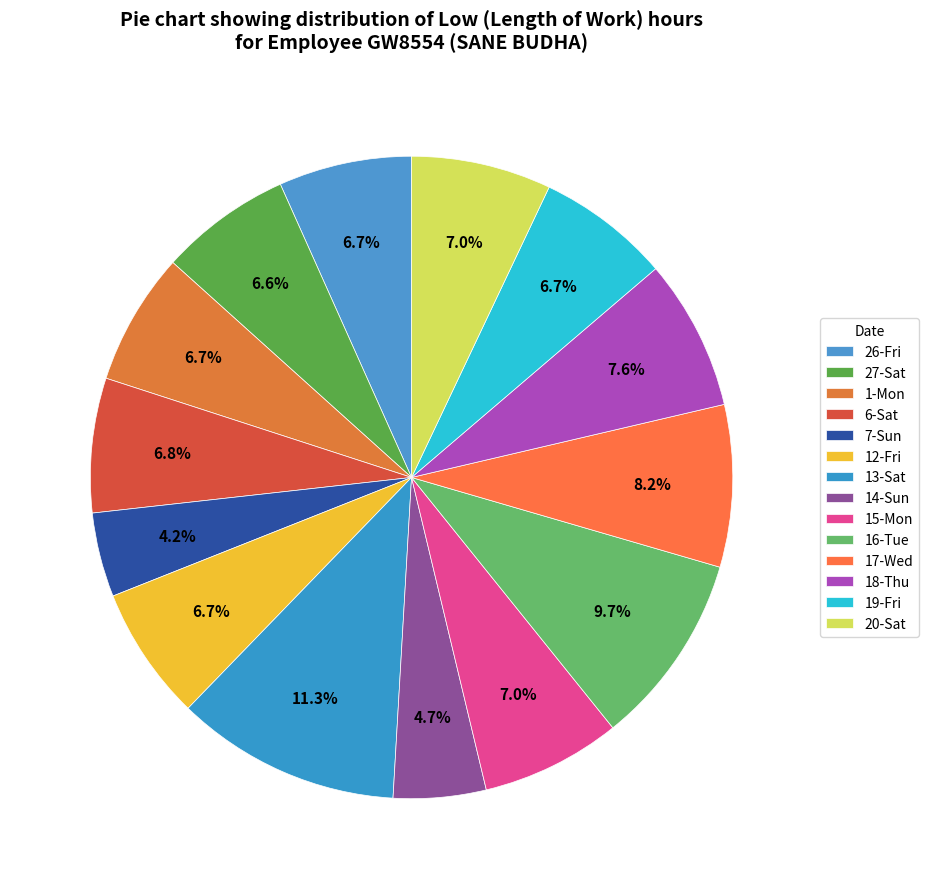

What is the ratio of the value at 14-Sun to the value at 15-Mon?

0.7